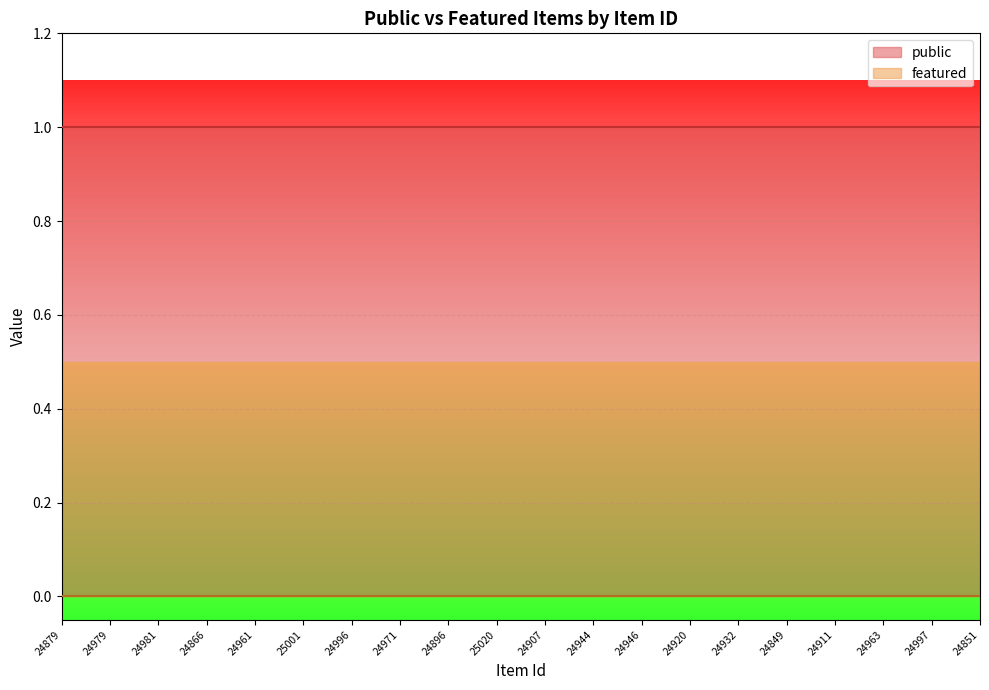

What position from the left is 24981?

3